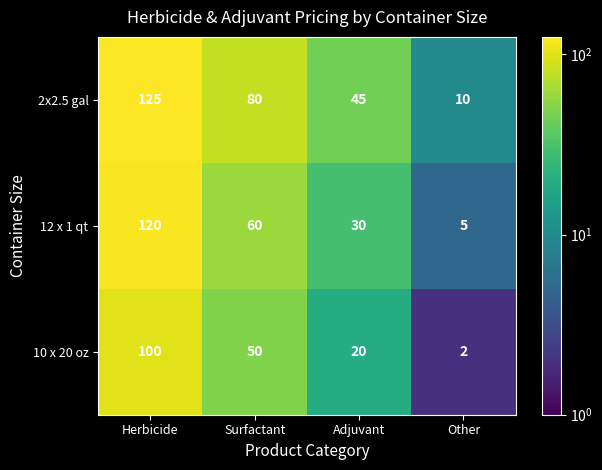

At which category is the sum across all series the highest?

Herbicide